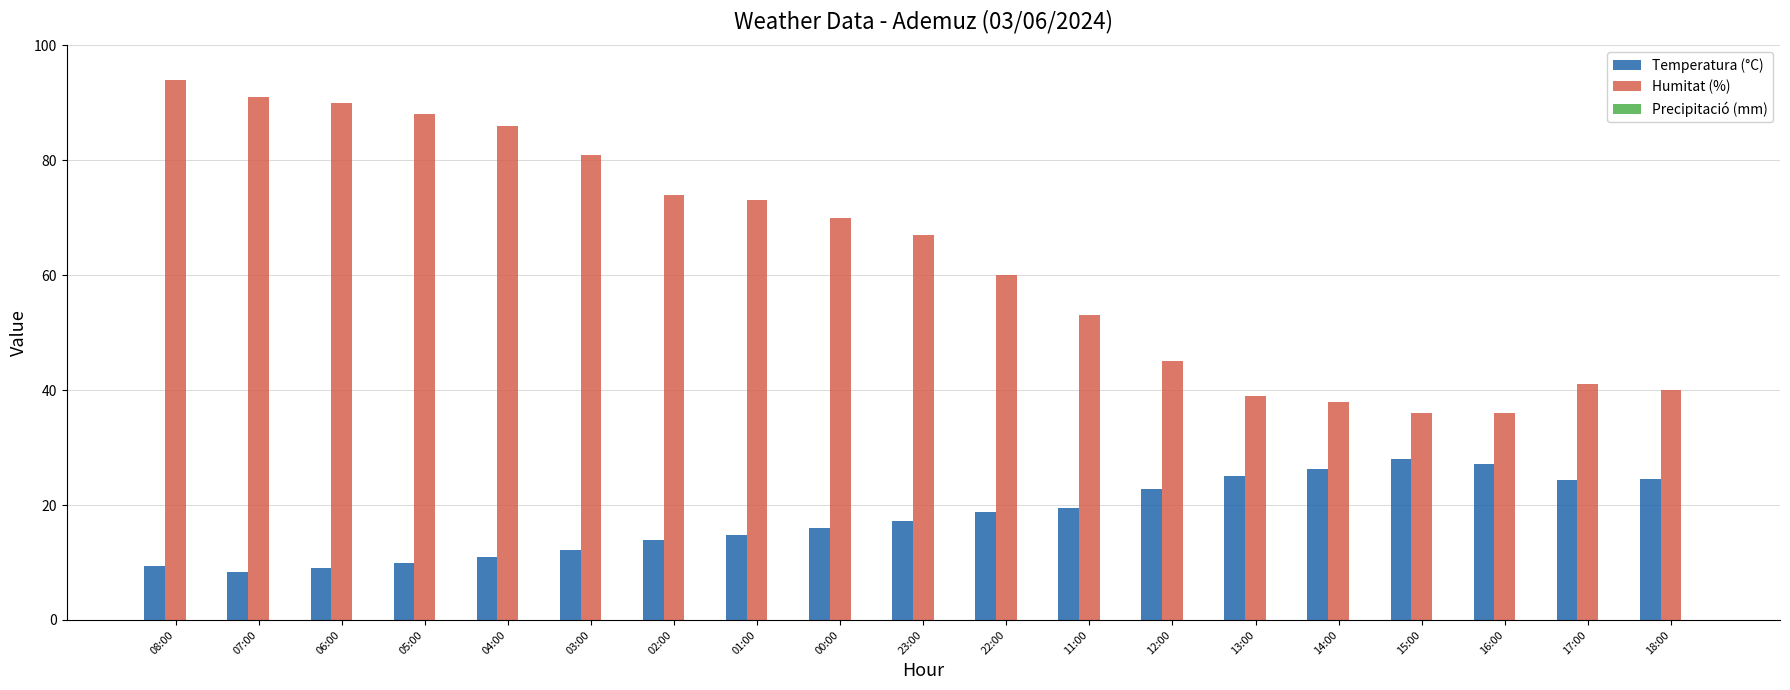

Which category has the highest value in the Humitat (%) series?

08:00